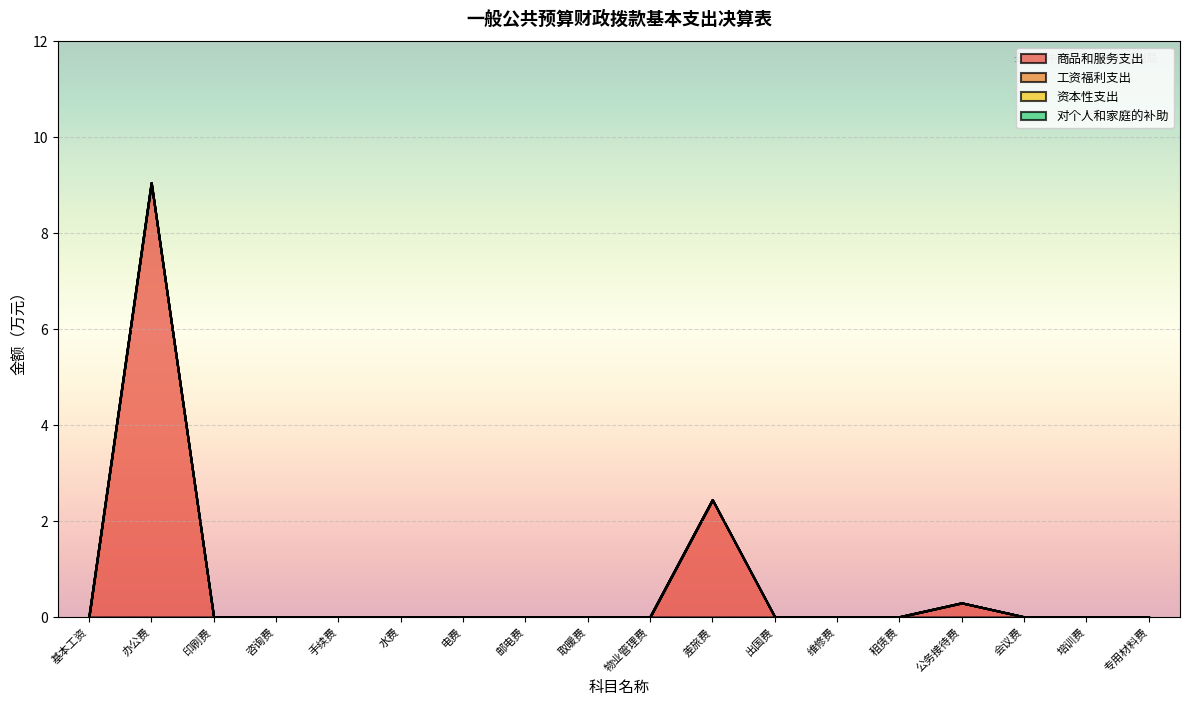

True or false: 对个人和家庭的补助 and 商品和服务支出 cross at least once.

False